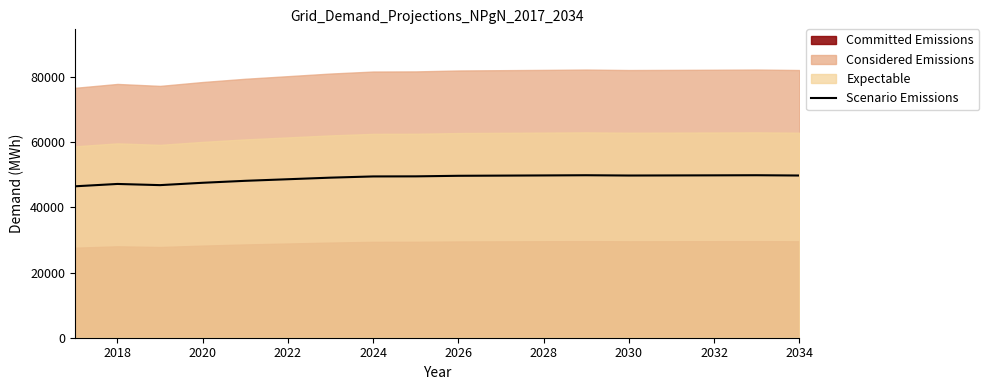

The Scenario Emissions series shows 82350 at 2020. True or false?

False